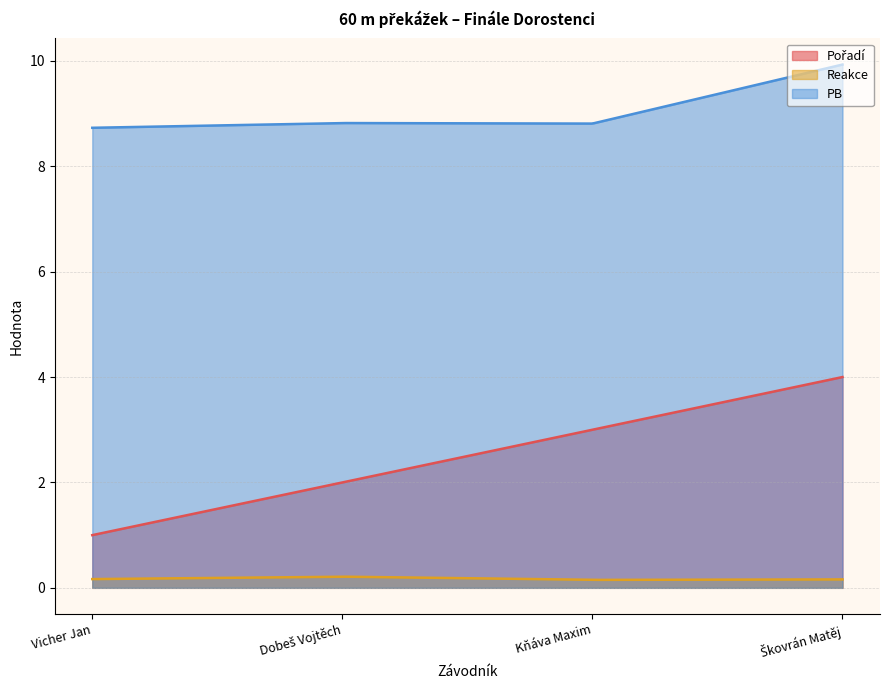

Which series has the widest spread of values?

Pořadí